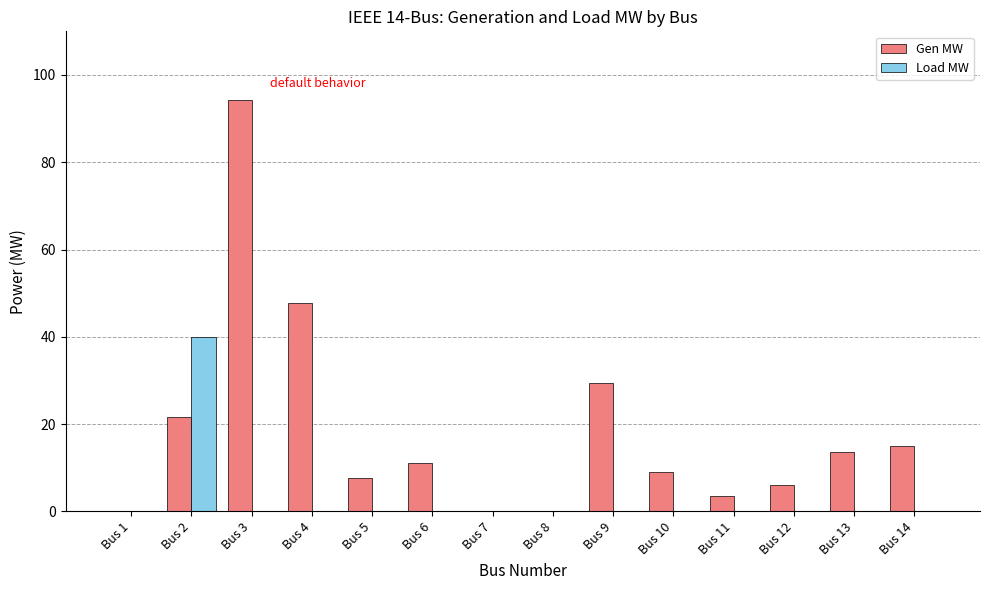

The Load MW series shows -16.4 at Bus 14. True or false?

False